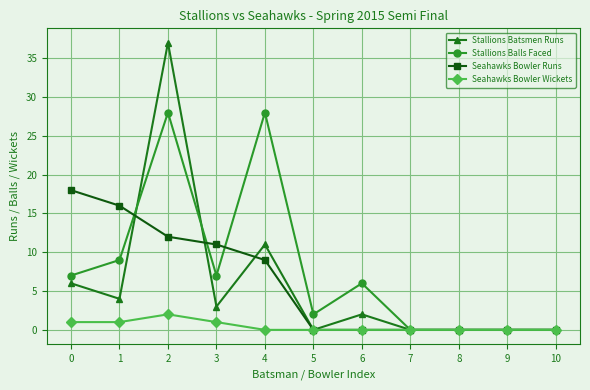

True or false: Stallions Balls Faced has more than 1 points higher than both neighbors.

True